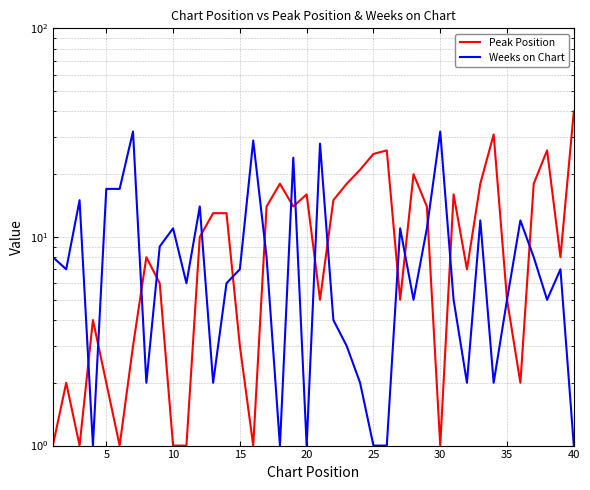

List the series in order of their peak value, highest first.

Peak Position, Weeks on Chart